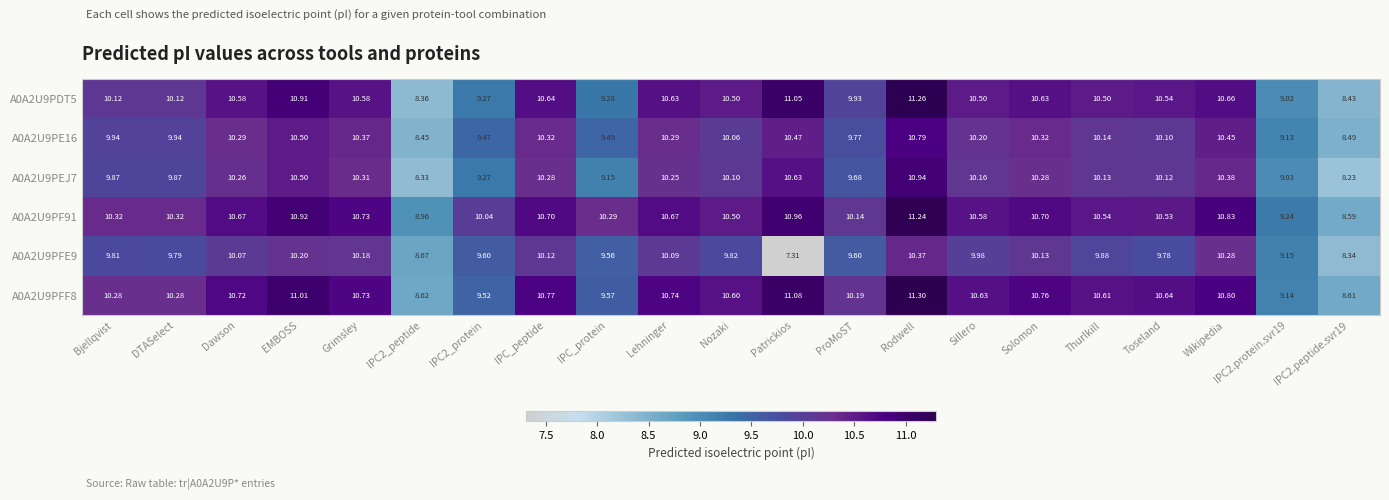

How many data points in A0A2U9PFE9 are above 9?

18